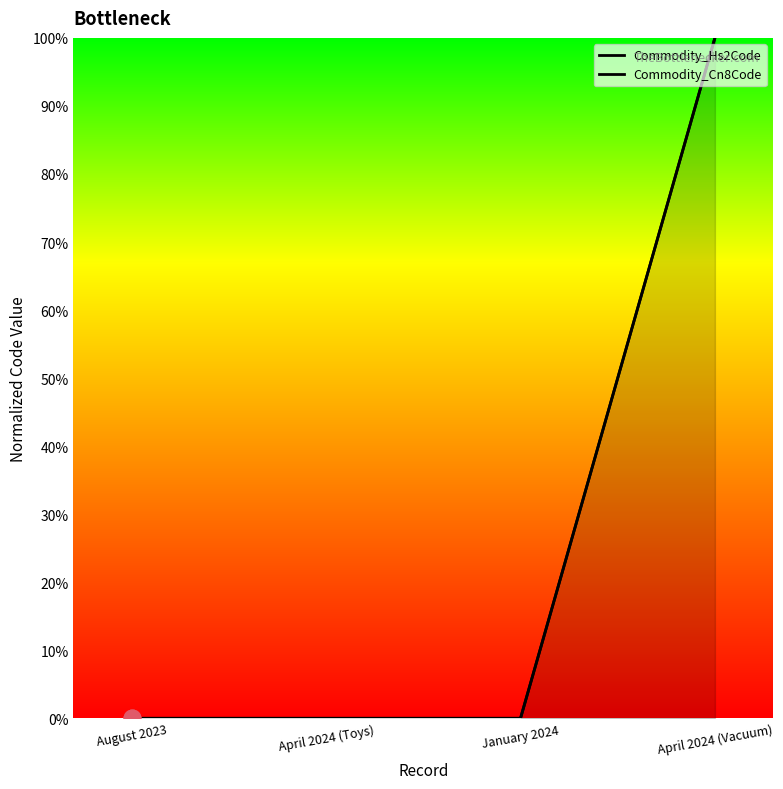

Is the value of Commodity_Cn8Code at January 2024 greater than the value of Commodity_Hs2Code at April 2024 (Toys)?

No